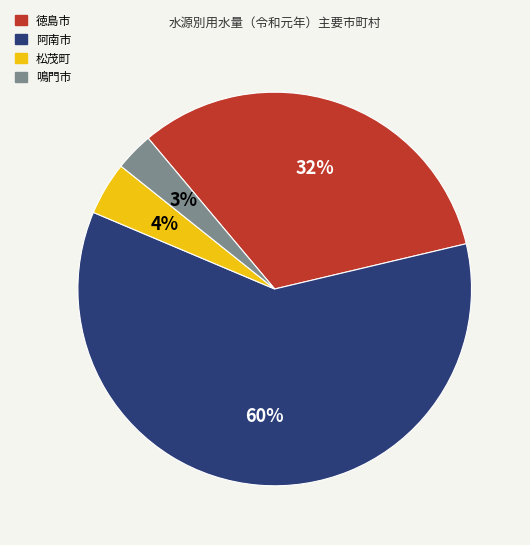

Combined, do 阿南市 and 徳島市 account for over 50%?

Yes